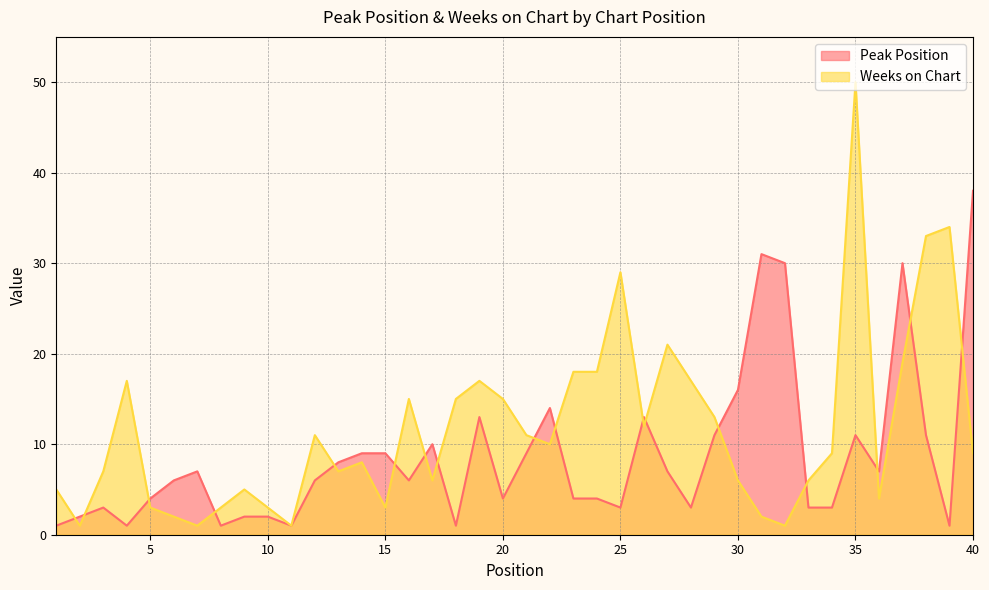

Where do Weeks on Chart and Peak Position first cross each other?

1 and 2